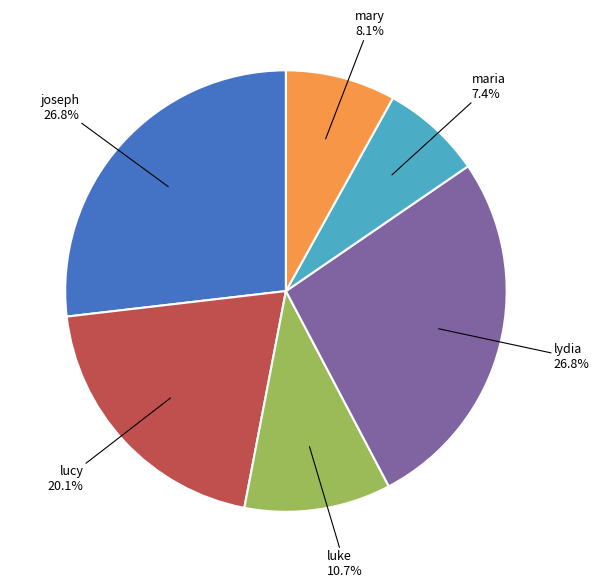

What percentage is NOT represented by maria?

92.6%